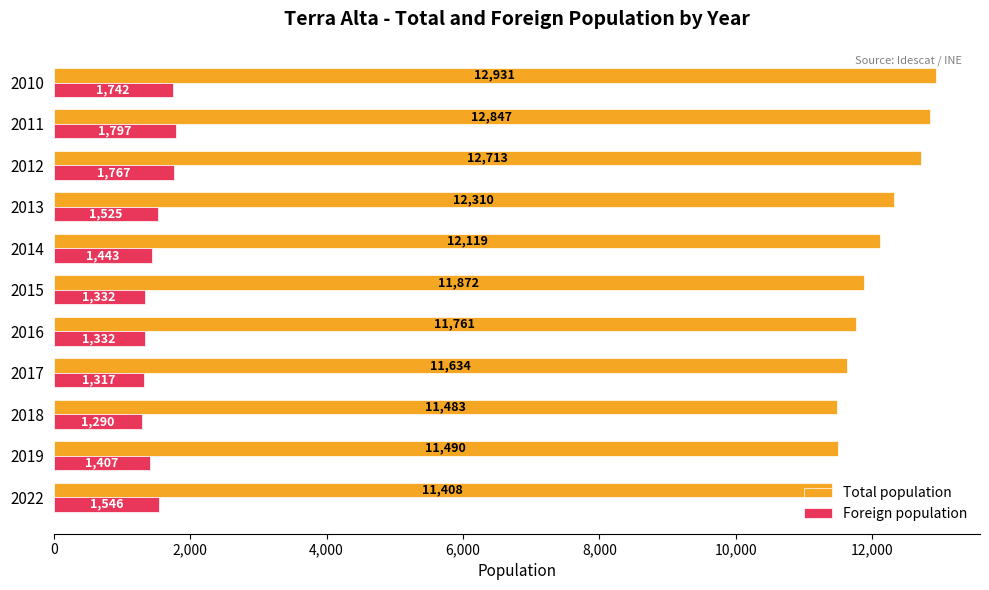

List the series in order of their peak value, highest first.

Total population, Foreign population